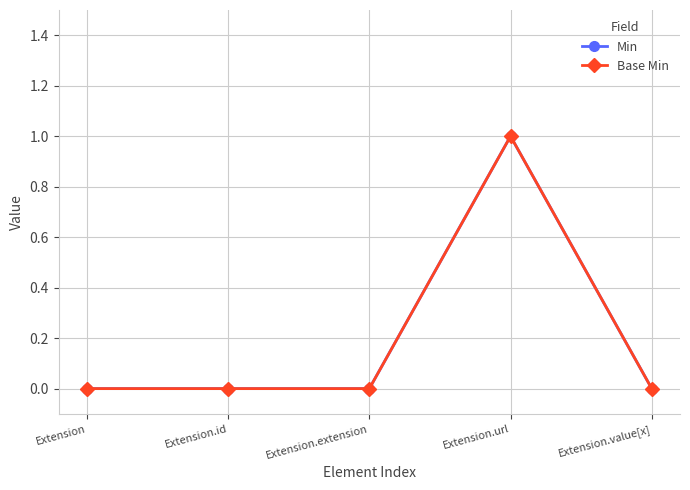

List the series in order of their peak value, highest first.

Min, Base Min